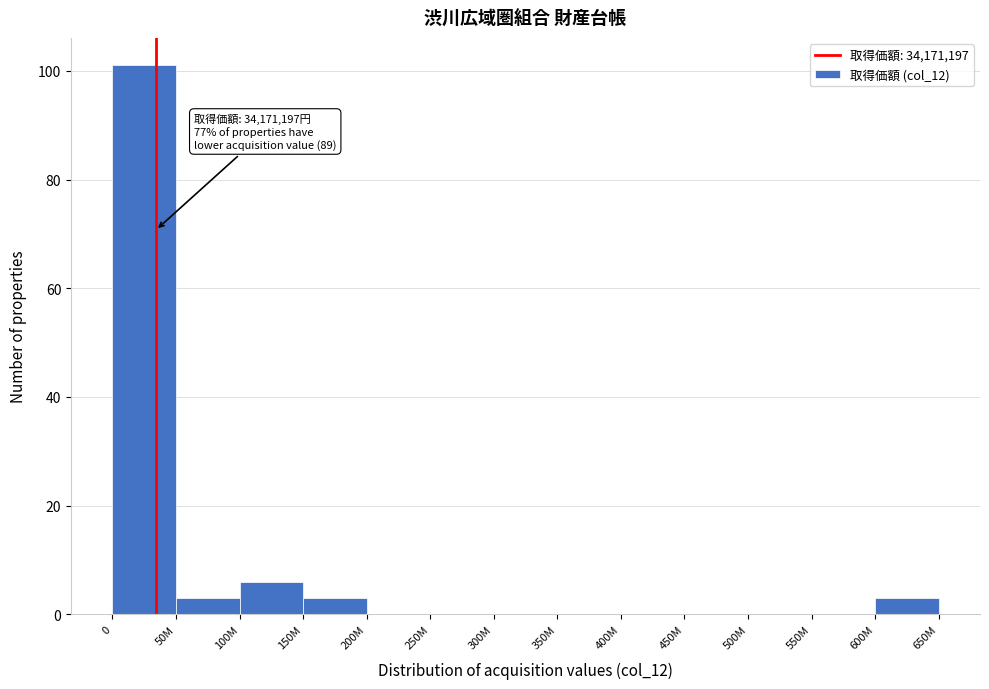

Reading left to right, what are all the values shown in this chart?

0=101	50M=3	100M=6	150M=3	200M=0	250M=0	300M=0	350M=0	400M=0	450M=0	500M=0	550M=0	600M=3